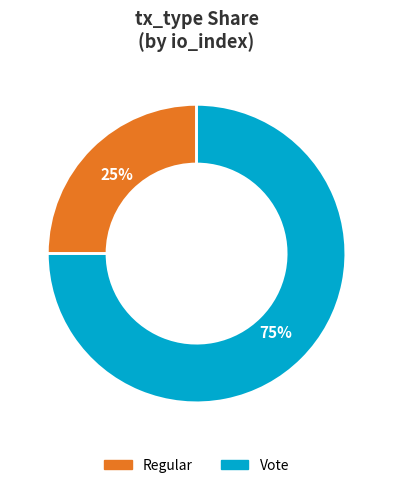

Approximately how many times larger is the value at Vote compared to Regular?

3.0